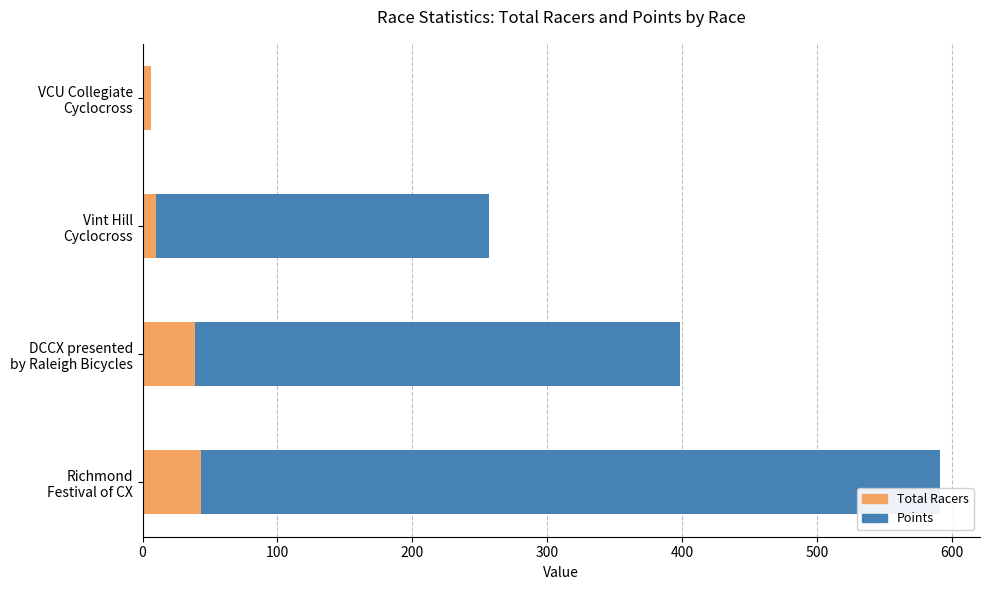

What is the highest value of the Total Racers series?

43.0